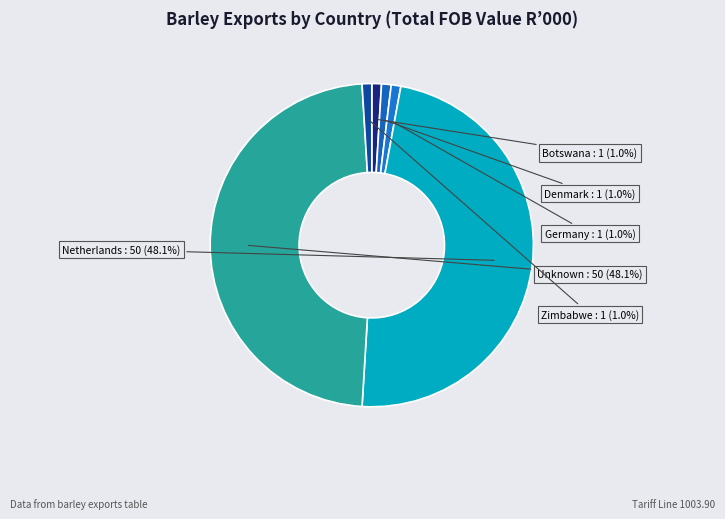

To the nearest percent, what is the combined percentage of Botswana and Denmark?

2%